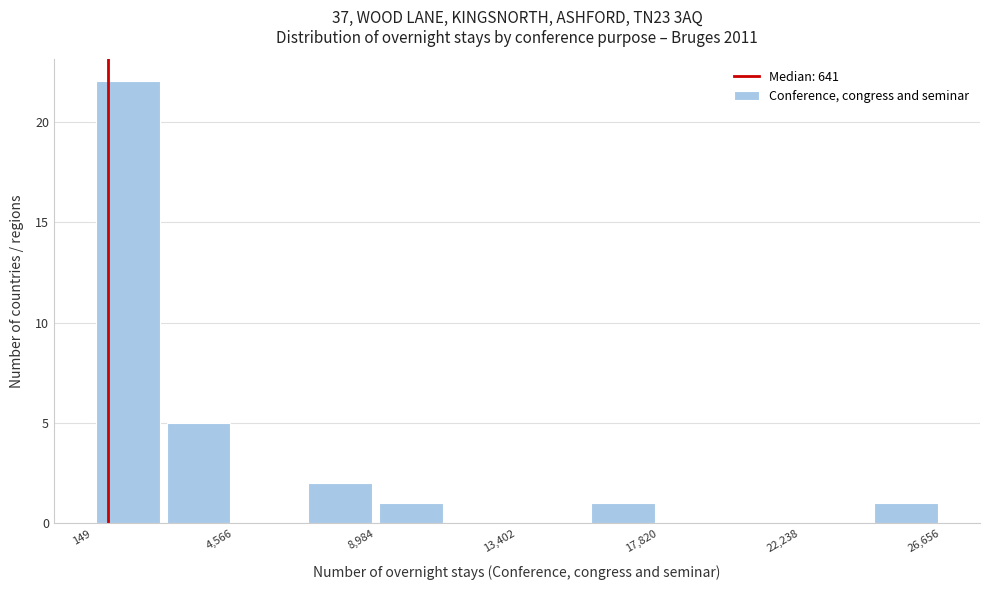

Which range on the x-axis has the tallest bar?

0 to 2500